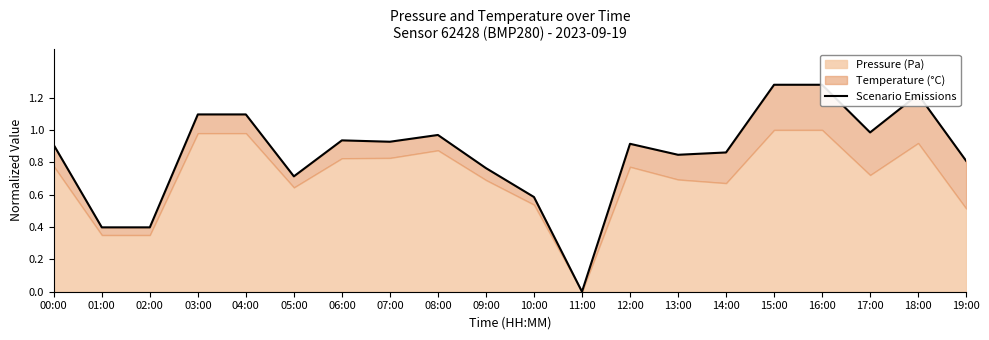

Does the chart have visible grid lines?

No